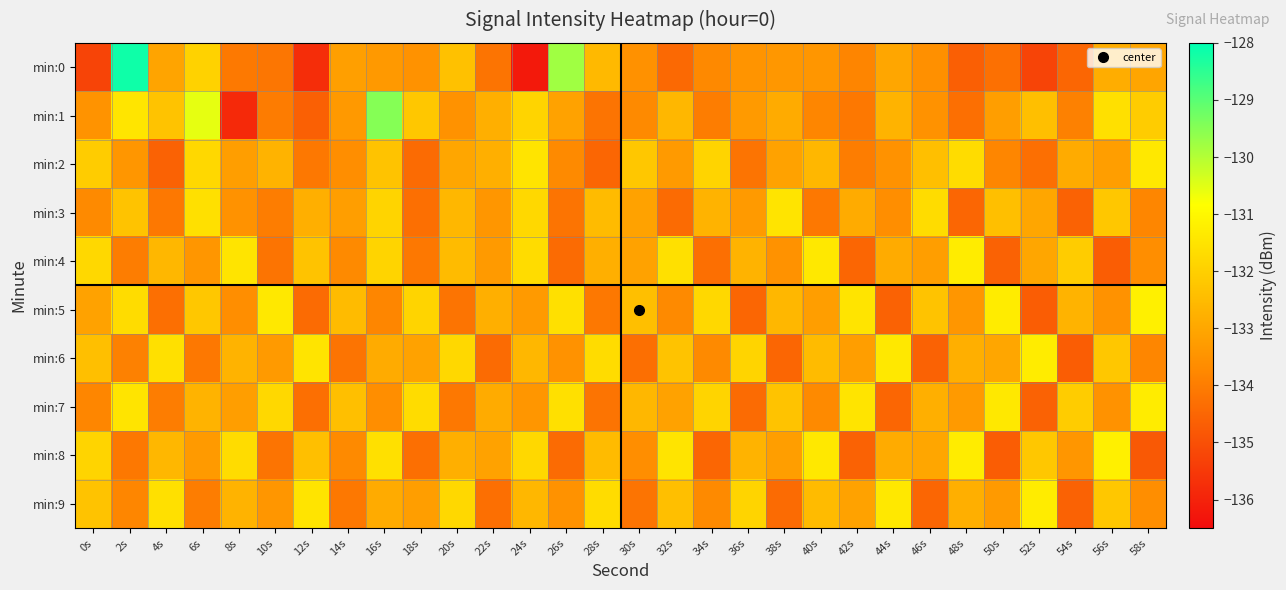

What is the difference between the highest and lowest values at 52s?

4.0